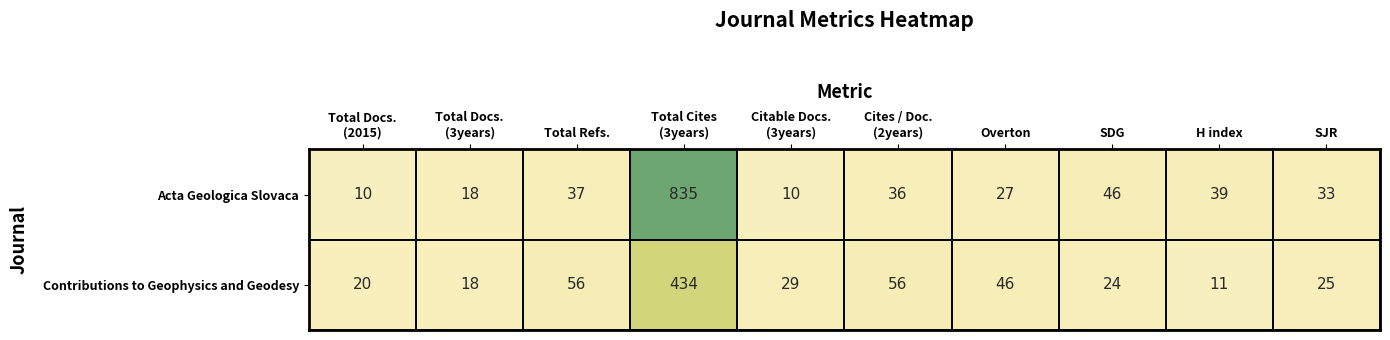

List the series in order of their overall mean, lowest first.

Contributions to Geophysics and Geodesy, Acta Geologica Slovaca